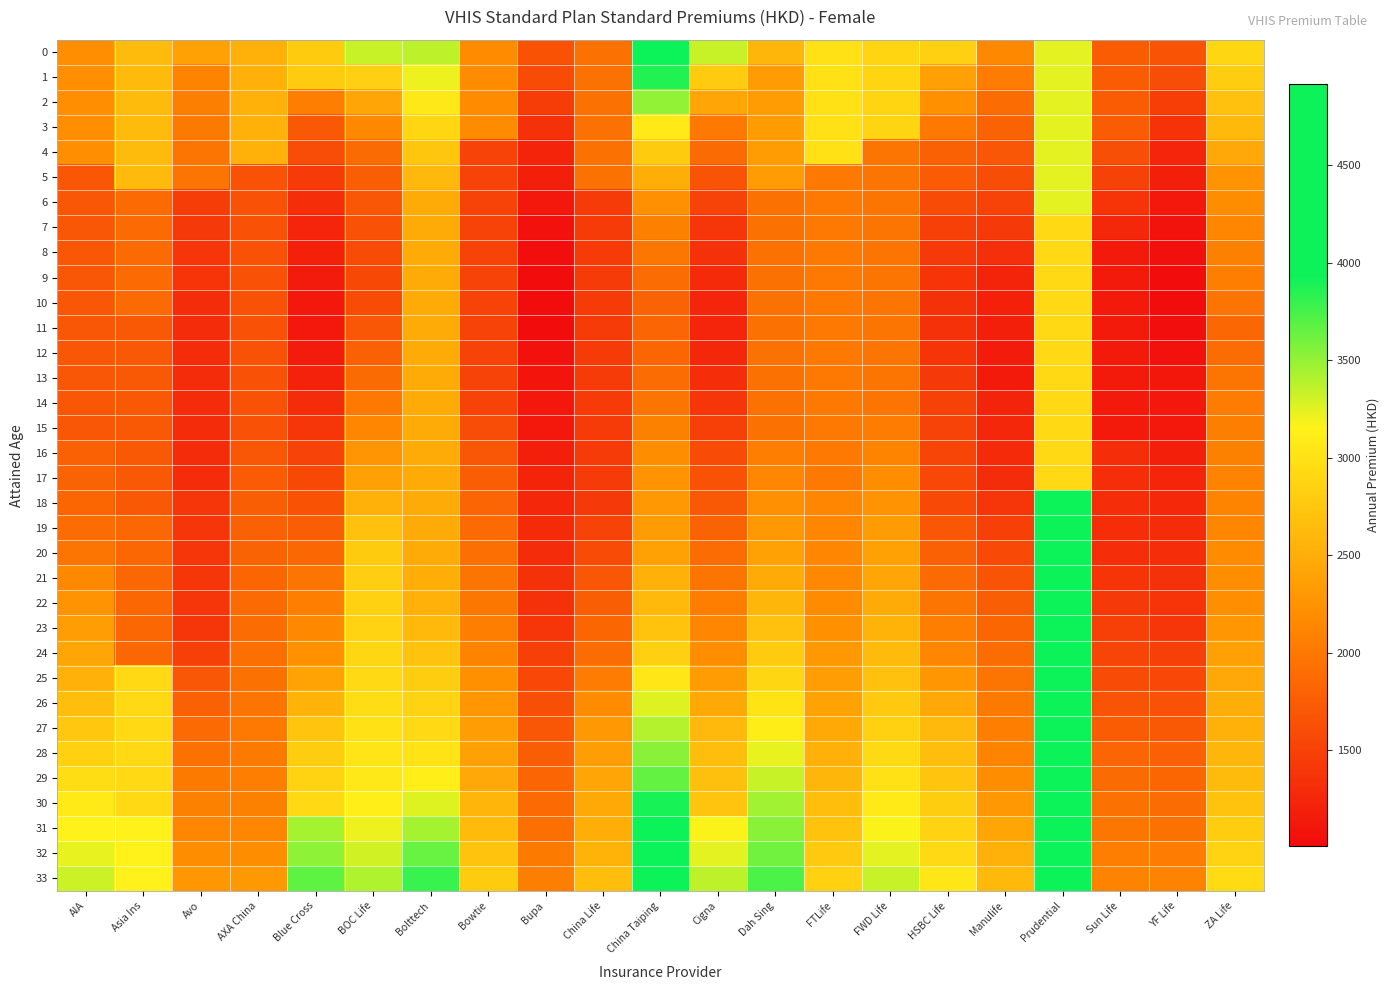

Which category has the highest value across all series?

Prudential